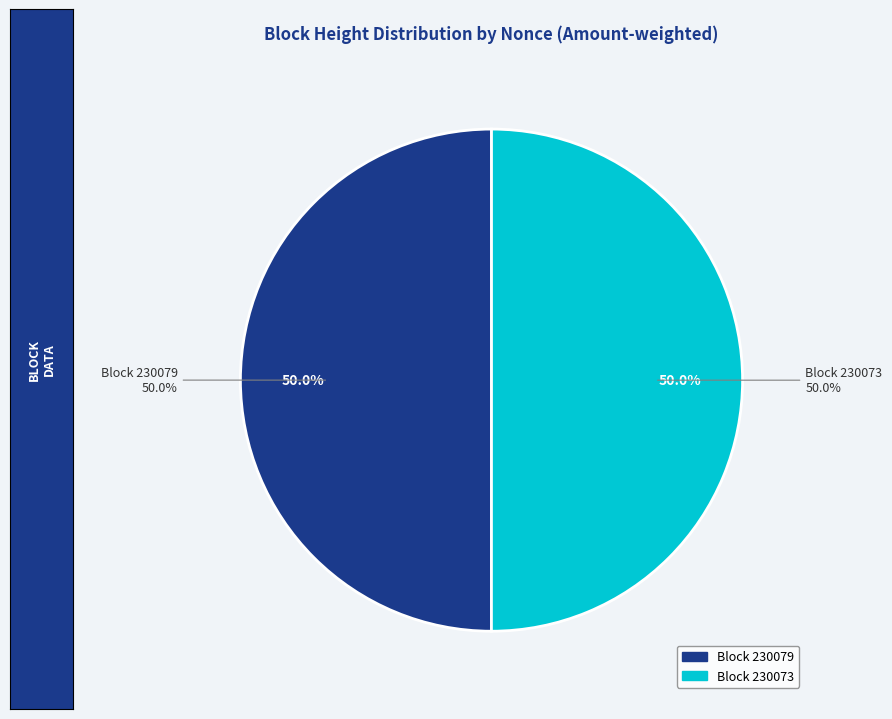

How many slices are in this pie chart?

2